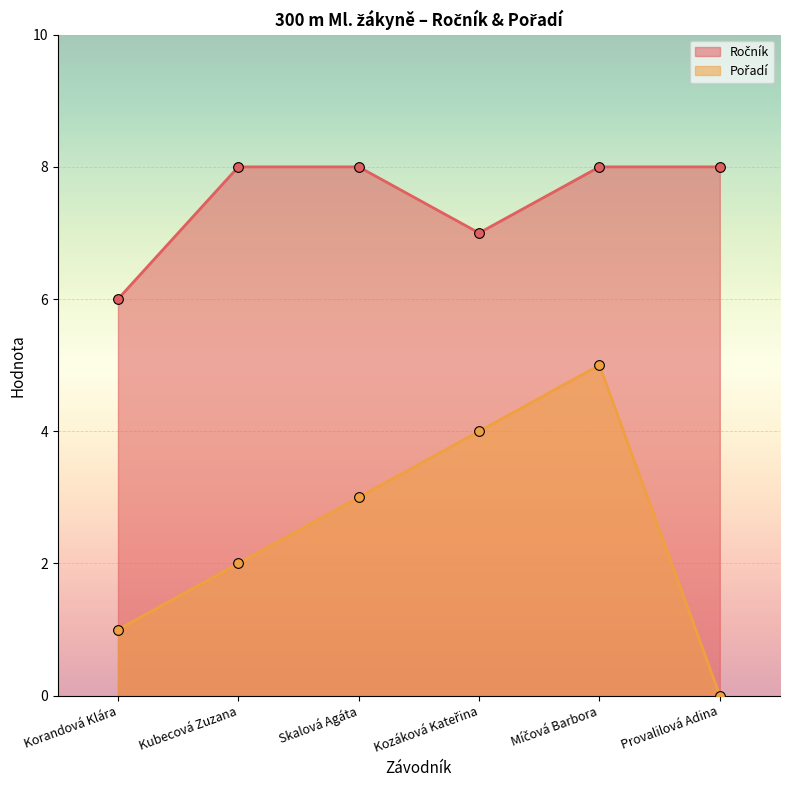

What is the spread (max minus min) of values at Provalilová Adina?

8